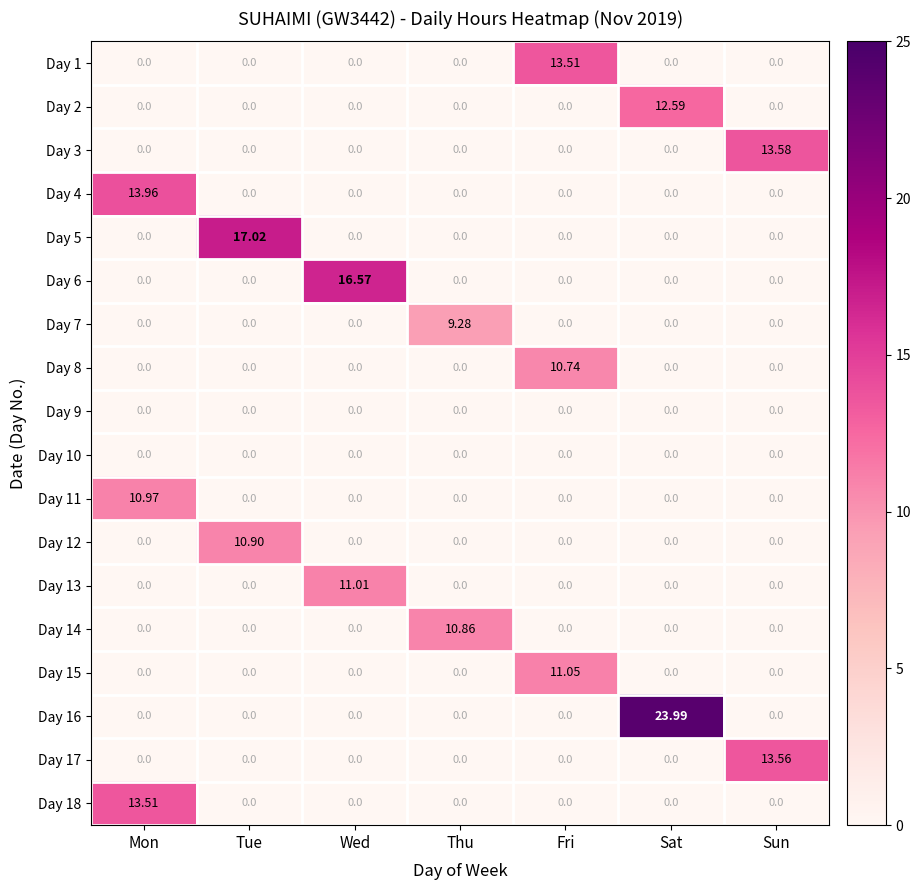

At which category is the sum across all series the highest?

Mon